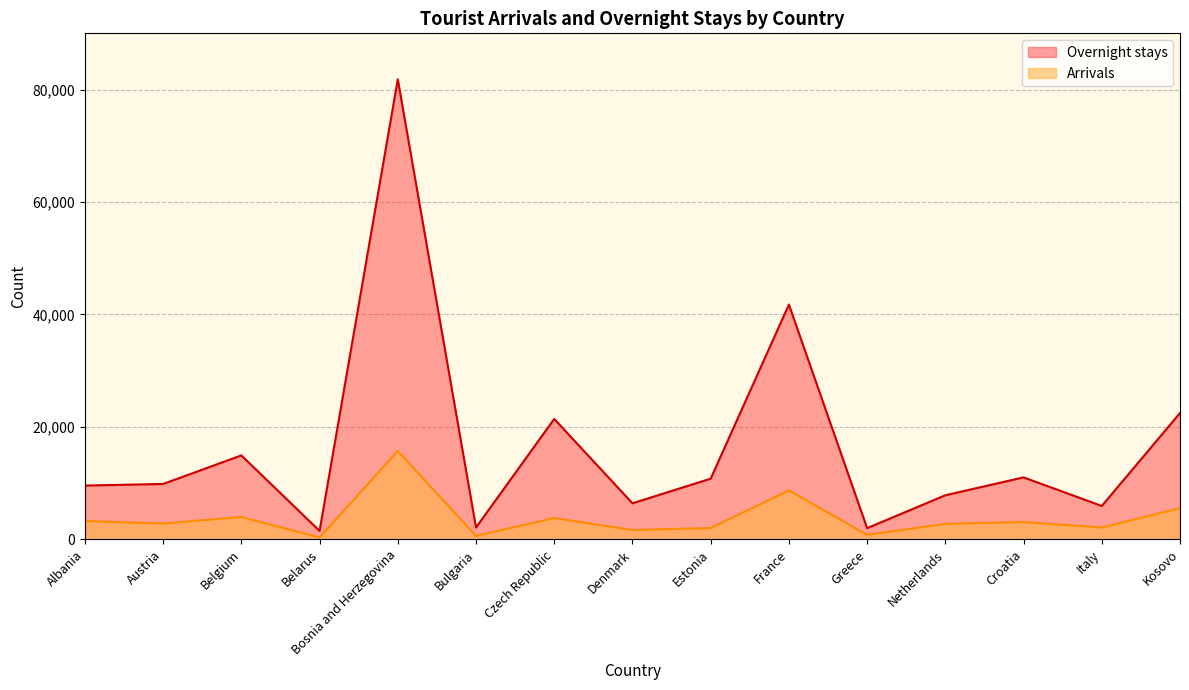

Which series changed the most between Belarus and Bulgaria?

Overnight stays